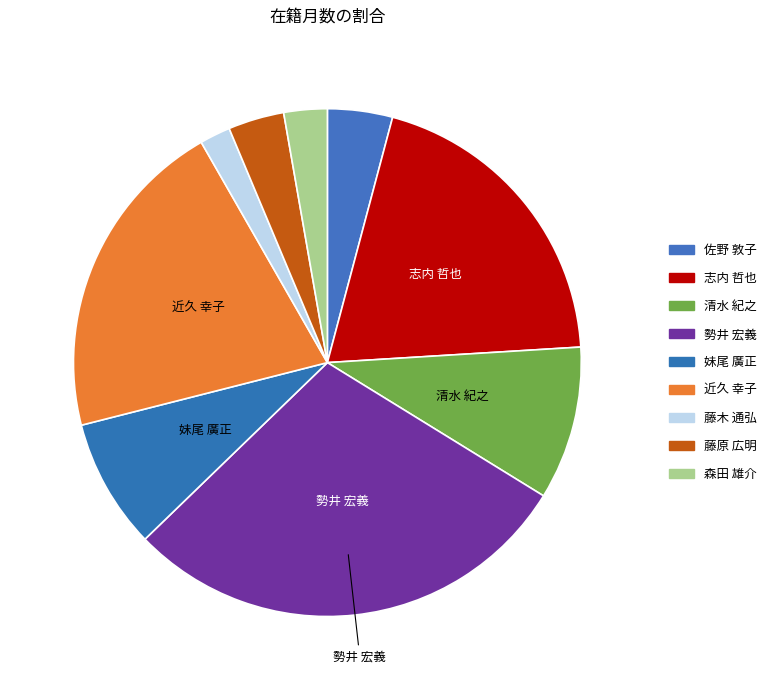

To the nearest percent, what is the average slice percentage?

11%